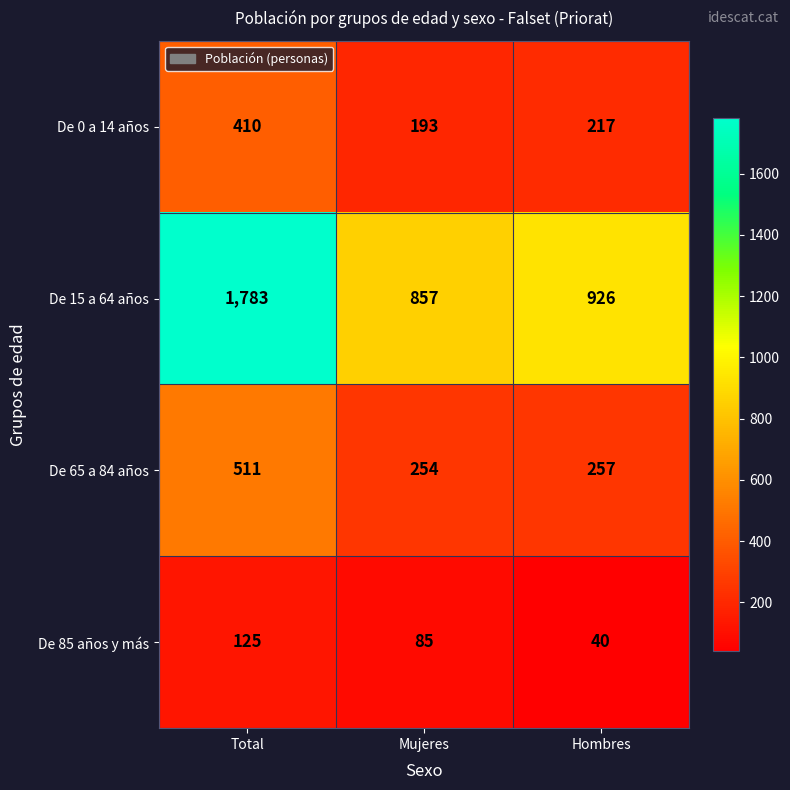

How many distinct data groups are displayed?

4